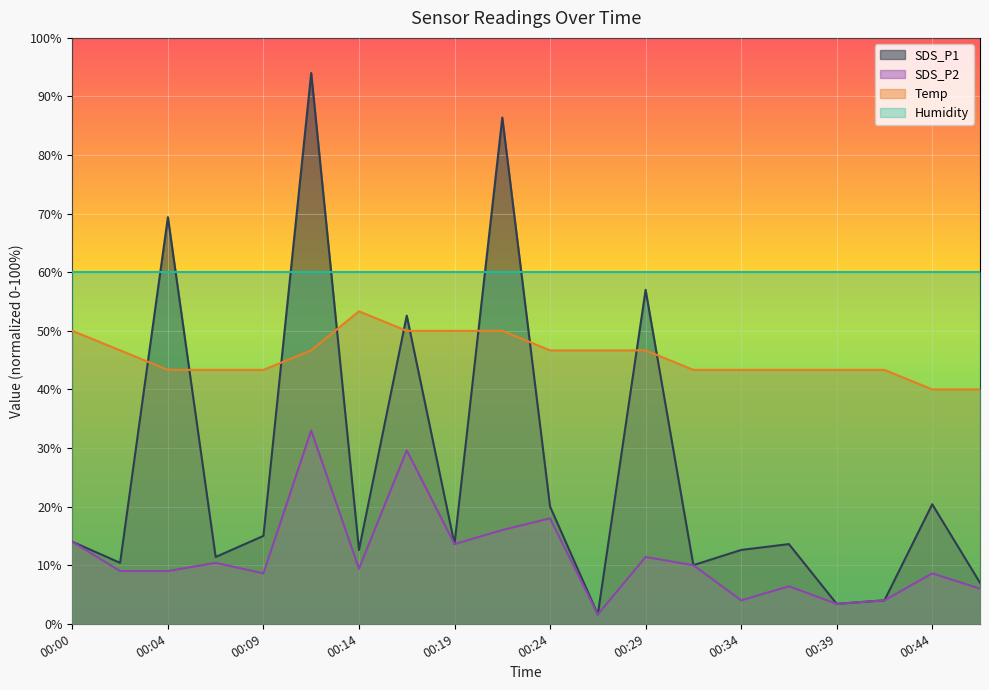

Which series has the largest range (max minus min)?

SDS_P1